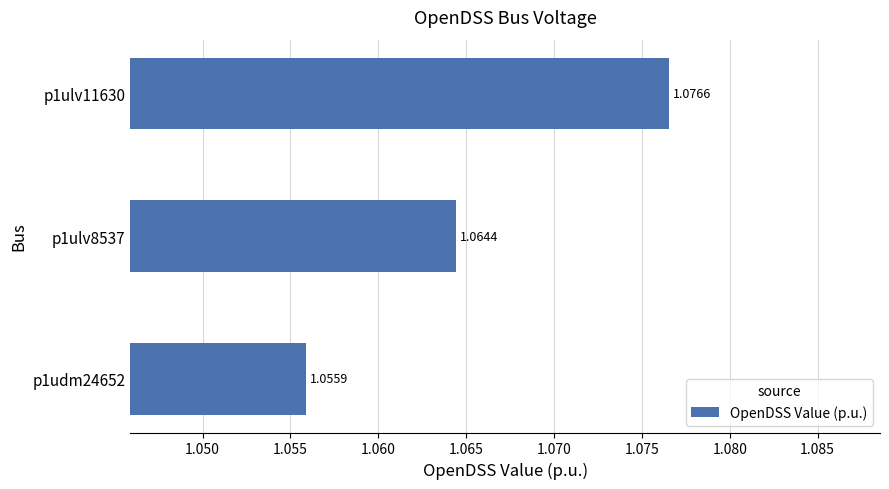

Does the chart contain stacked bars?

No